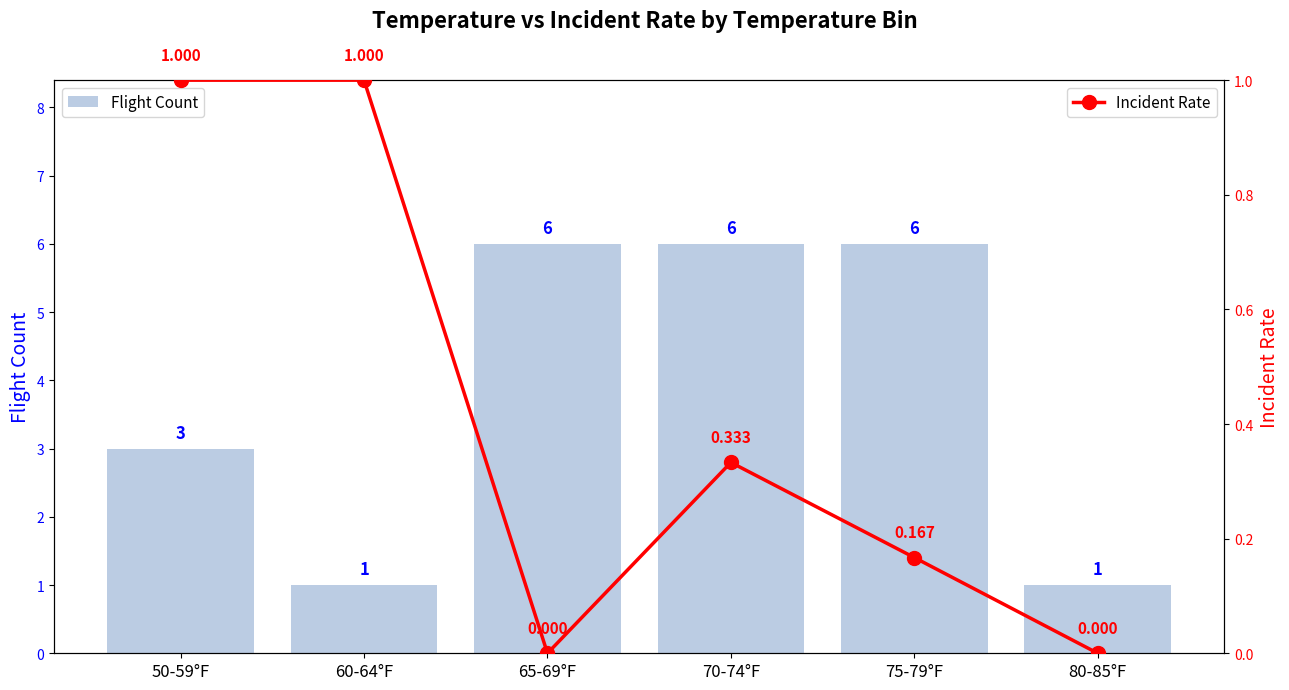

What is the maximum value for Flight Count?

6